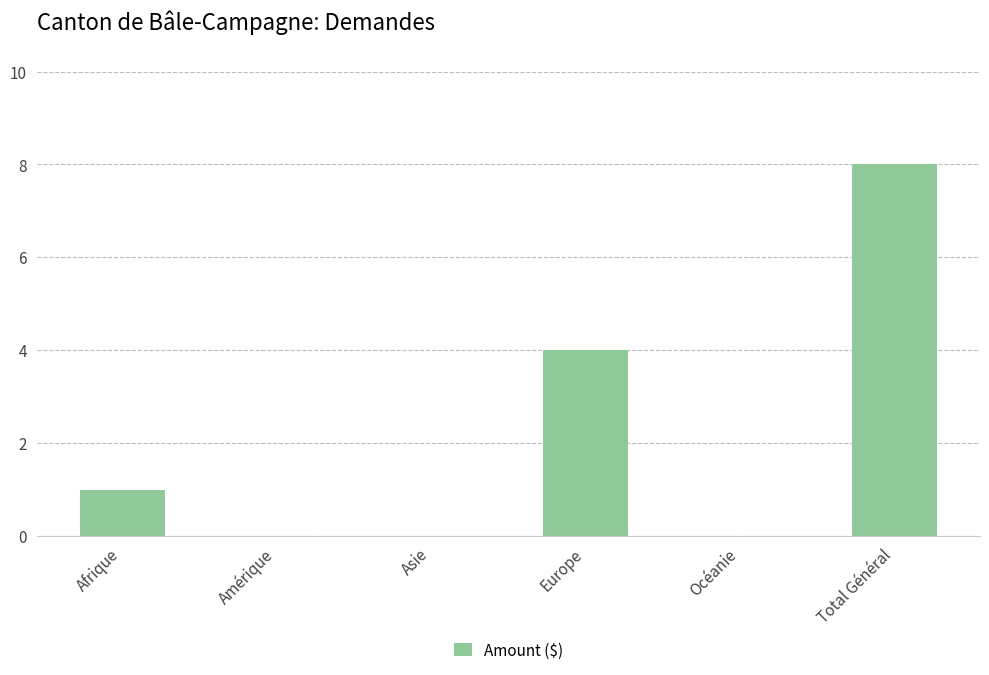

Reading left to right, list all the values displayed in this chart.

Afrique=1	Amérique=0	Asie=0	Europe=4	Océanie=0	Total Général=8